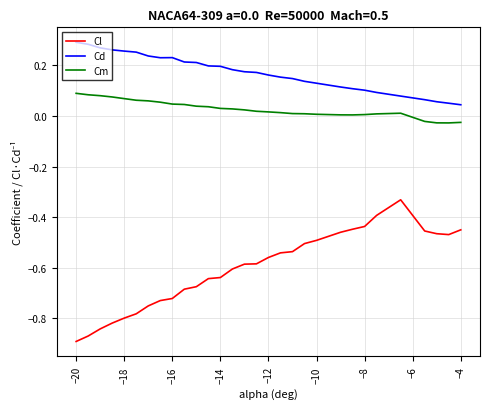

Which series has the widest spread of values?

Cl